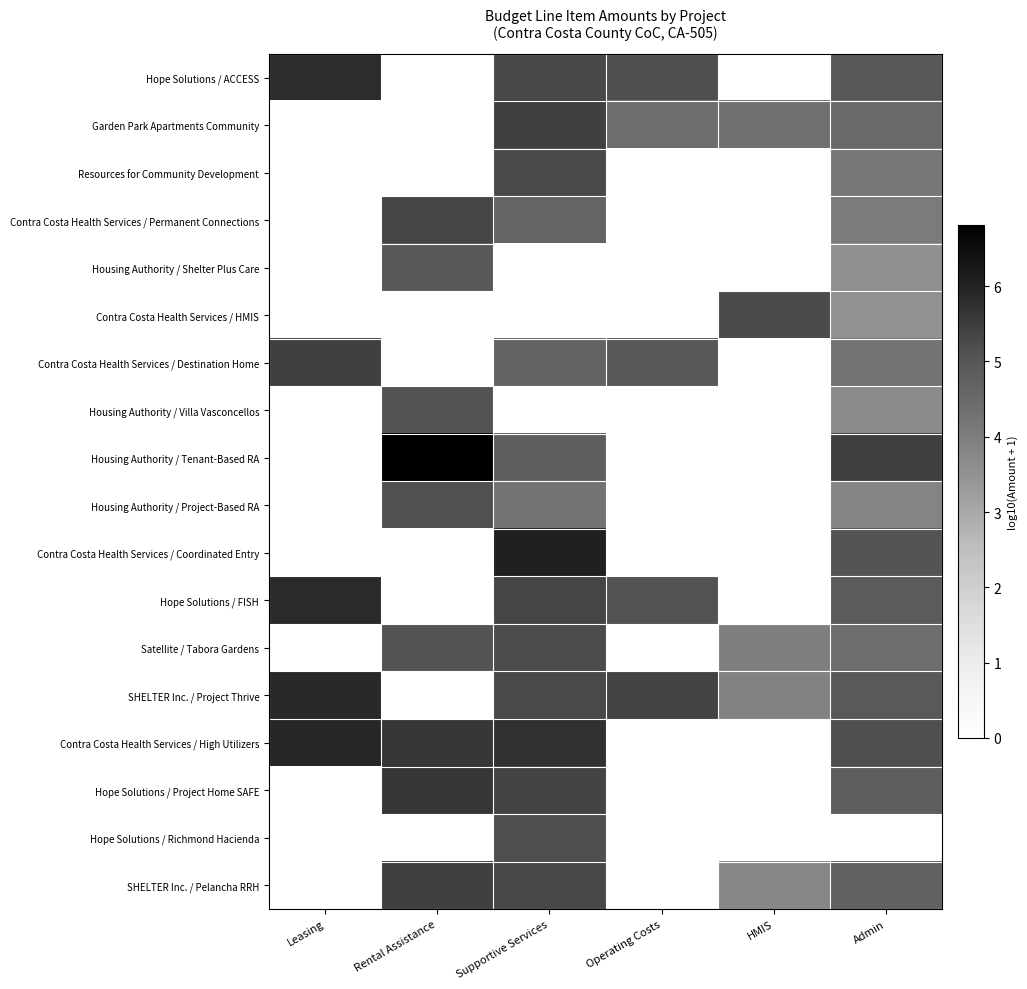

List the series in order of their peak value, highest first.

Housing Authority / Tenant-Based RA, Contra Costa Health Services / Coordinated Entry, Contra Costa Health Services / High Utilizers, SHELTER Inc. / Project Thrive, Hope Solutions / FISH, Hope Solutions / ACCESS, Hope Solutions / Project Home SAFE, Contra Costa Health Services / Destination Home, SHELTER Inc. / Pelancha RRH, Garden Park Apartments Community, Contra Costa Health Services / Permanent Connections, Resources for Community Development, Contra Costa Health Services / HMIS, Satellite / Tabora Gardens, Hope Solutions / Richmond Hacienda, Housing Authority / Project-Based RA, Housing Authority / Villa Vasconcellos, Housing Authority / Shelter Plus Care